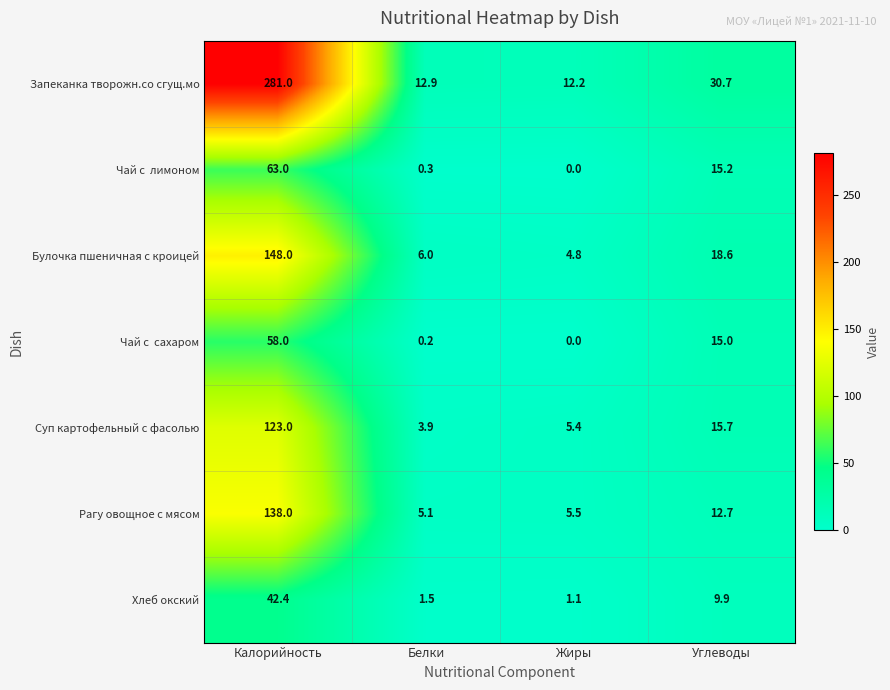

At which label does Суп картофельный с фасолью first exceed 15?

Калорийность